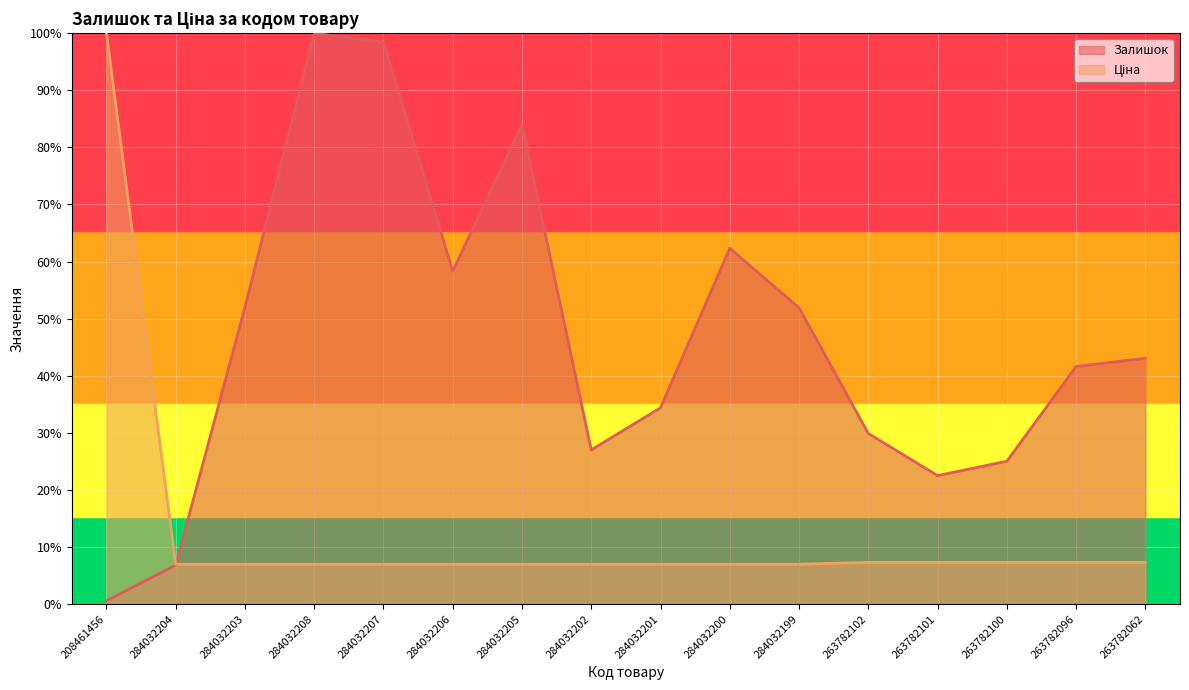

What is the approximate value of Ціна at 263782100?

7.3